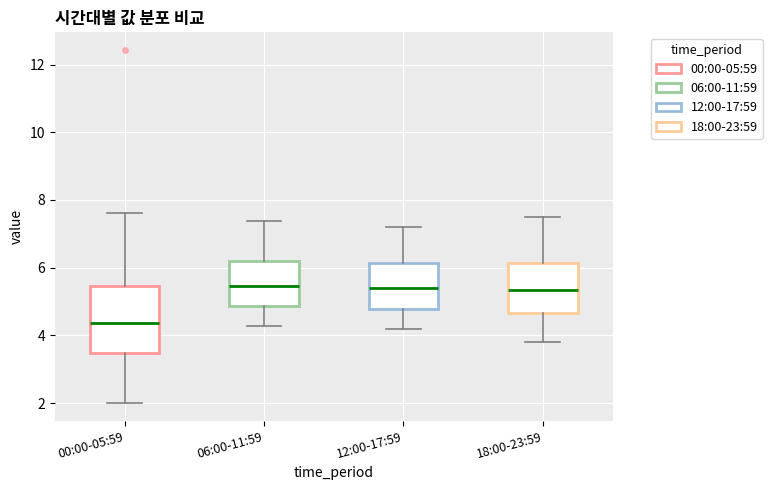

Which box has the lowest median line?

00:00-05:59